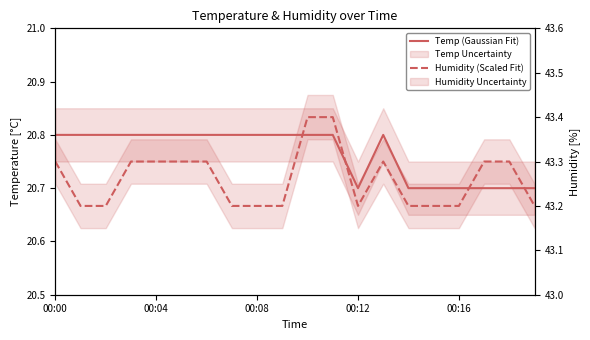

What is the maximum value for Temp (Gaussian Fit)?

20.8